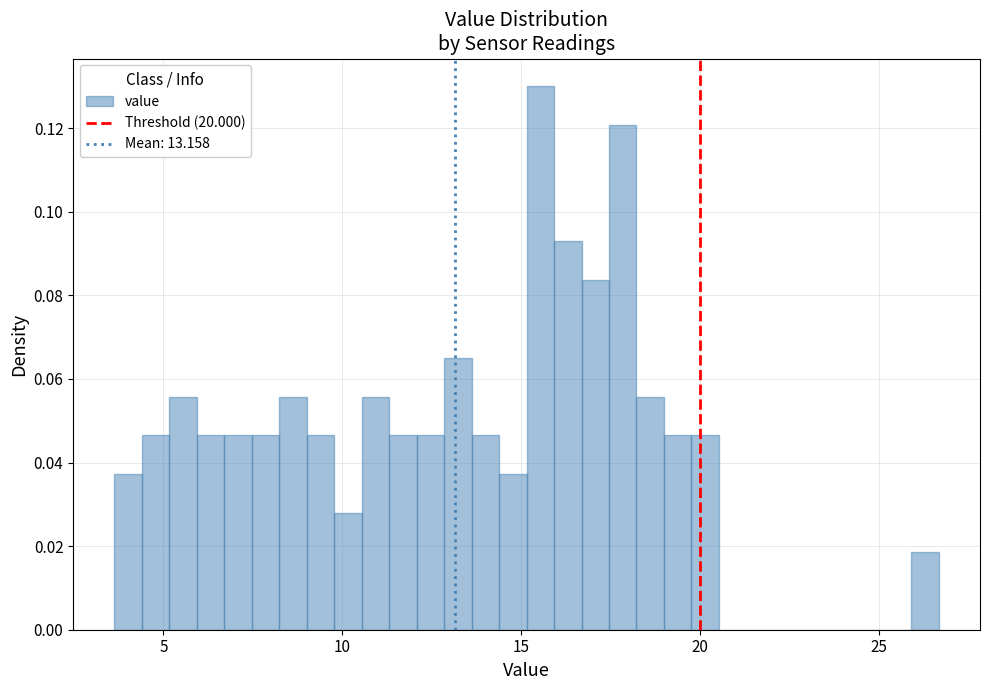

Read against the x-axis, roughly where is the centre of the tallest bar?

15.5